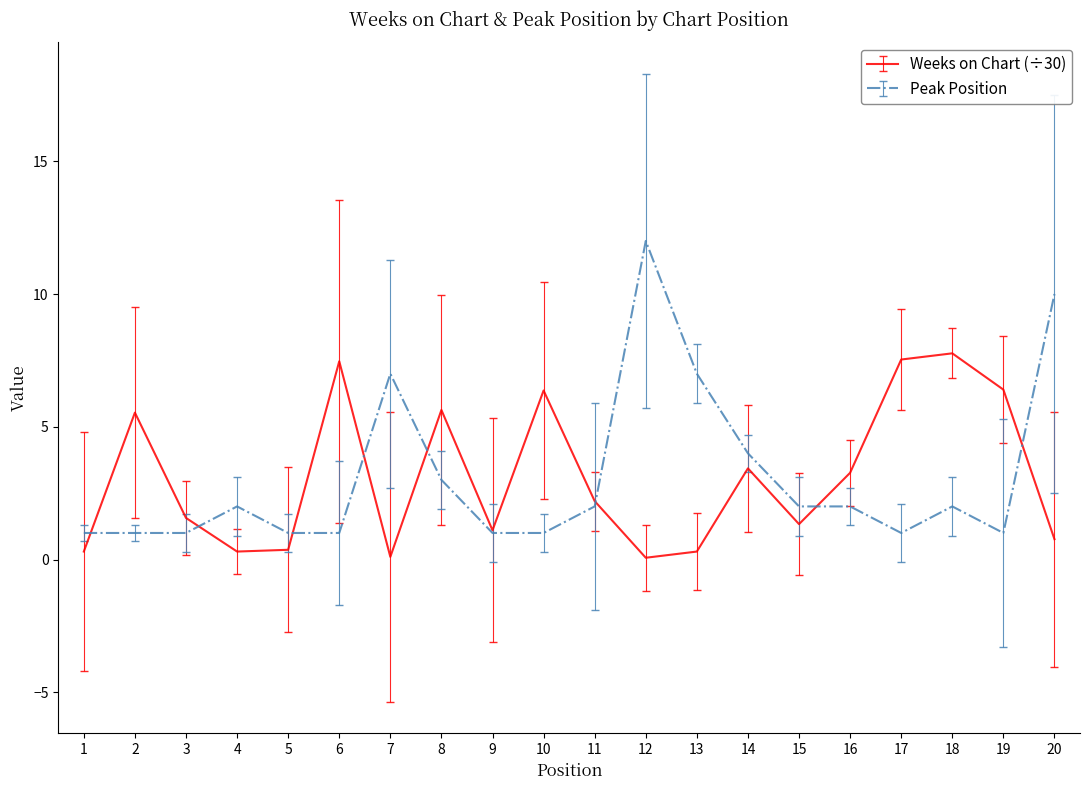

How many lines are shown in the chart?

2